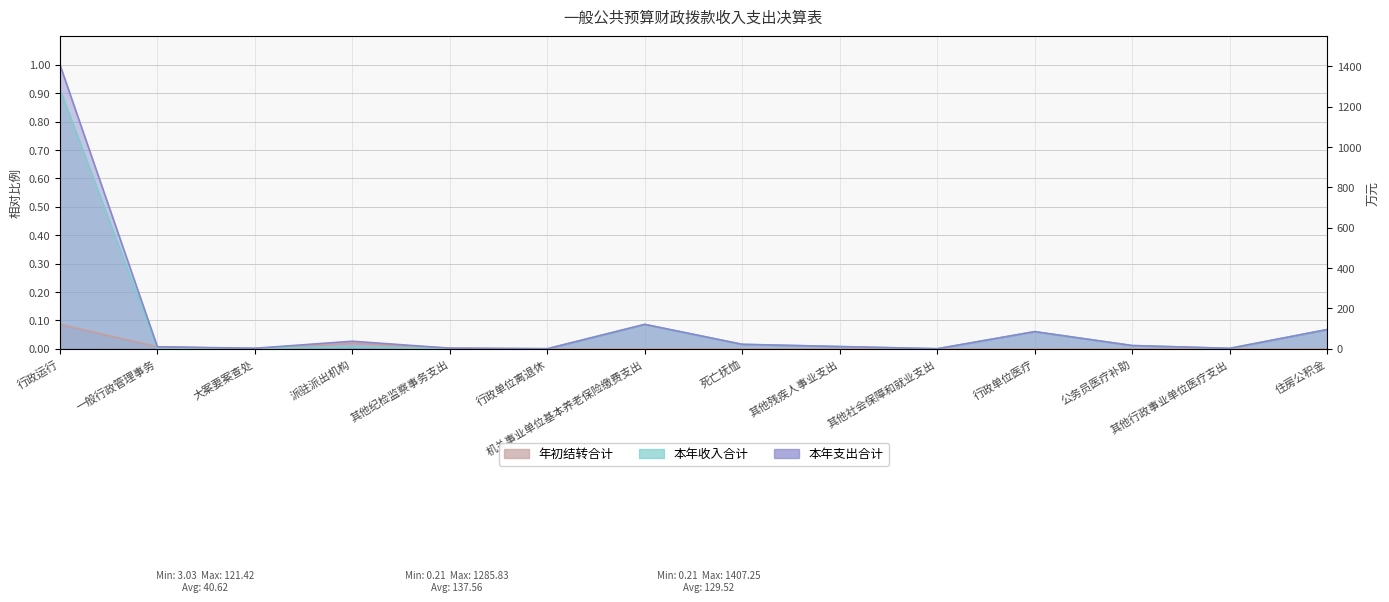

In 年初结转合计, how many points are lower than both neighbors (excluding endpoints)?

1